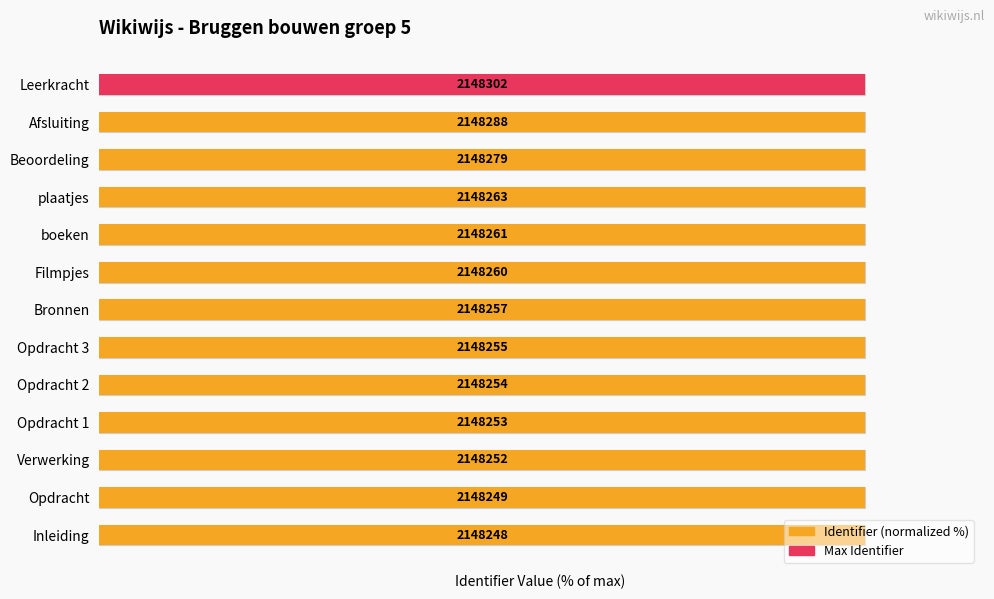

Count the values in the range 99 to 100.

13